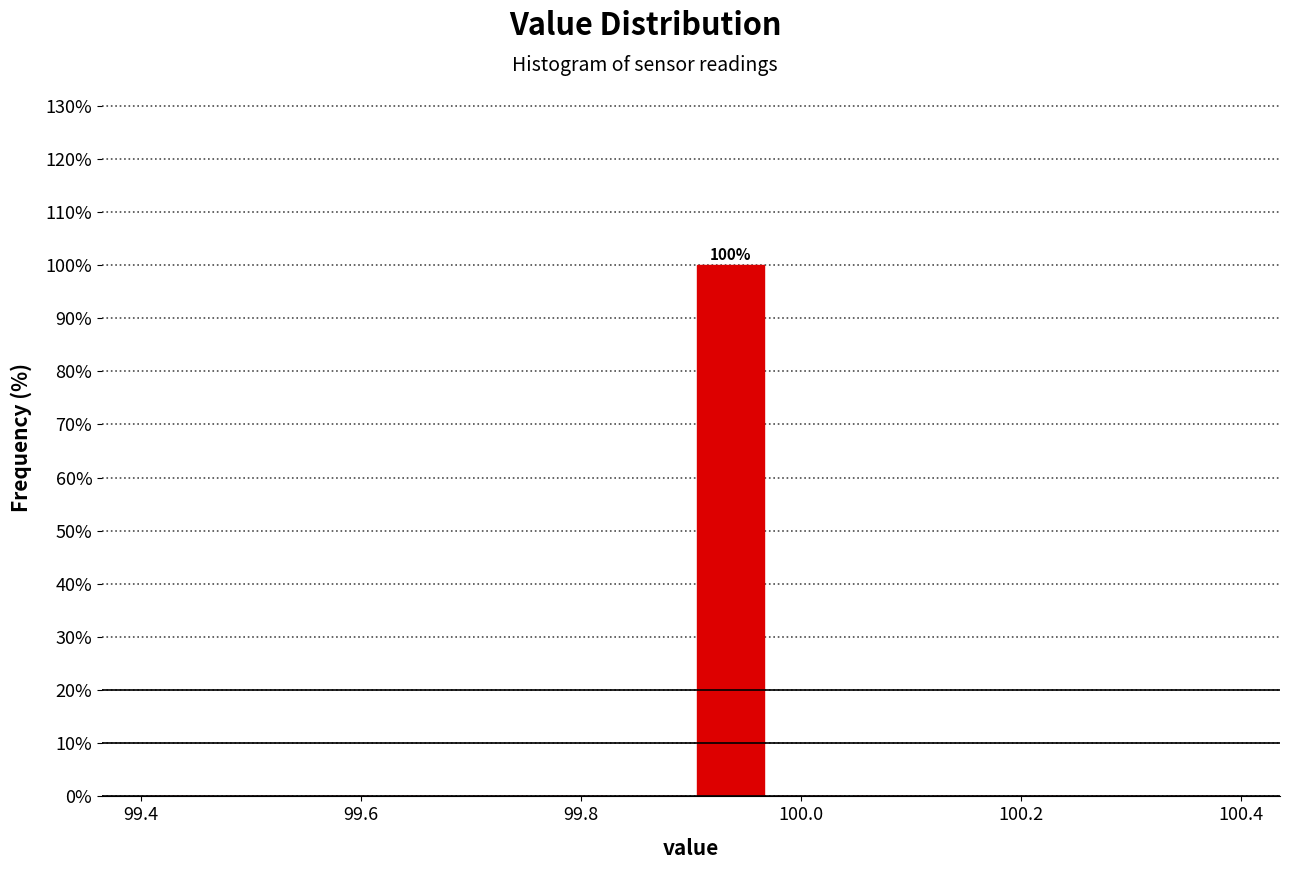

Around what value on the x-axis is the tallest bar? Give the approximate position of its centre, as read against the axis.

99.94